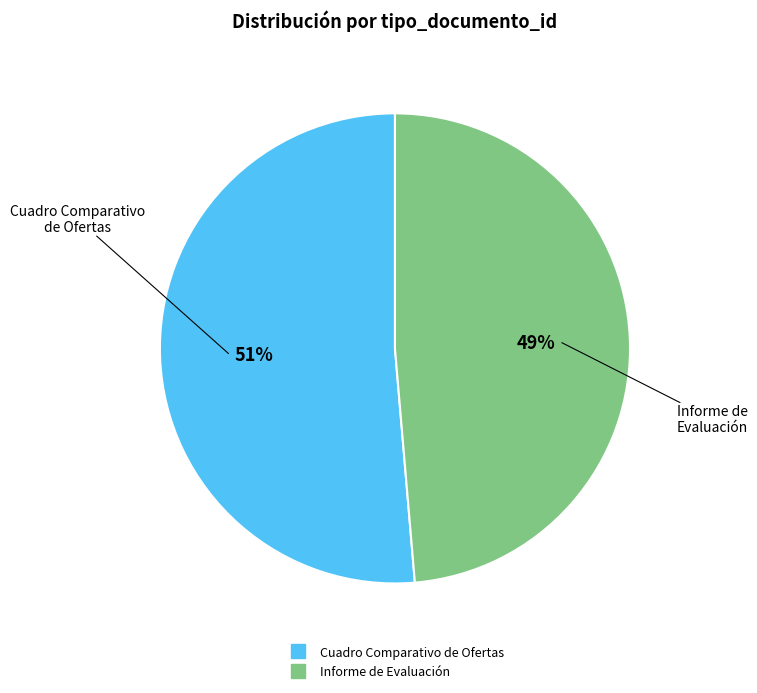

How many segments does this pie chart have?

2